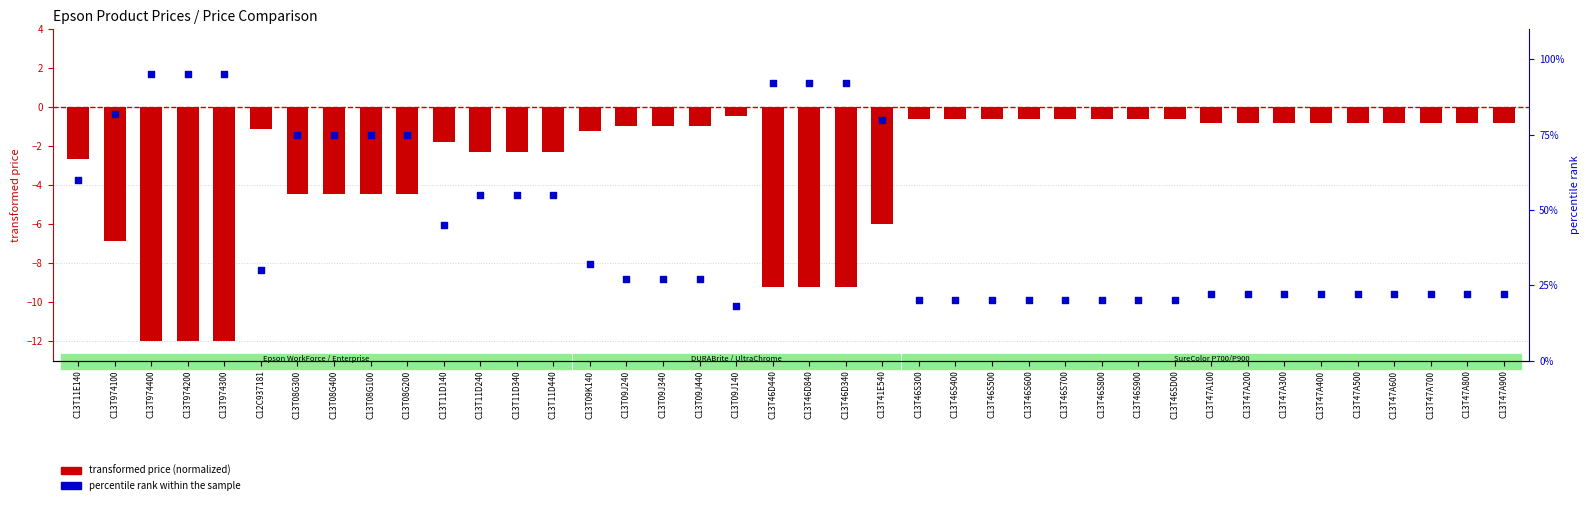

Which series has the largest total across all categories?

percentile rank within the sample